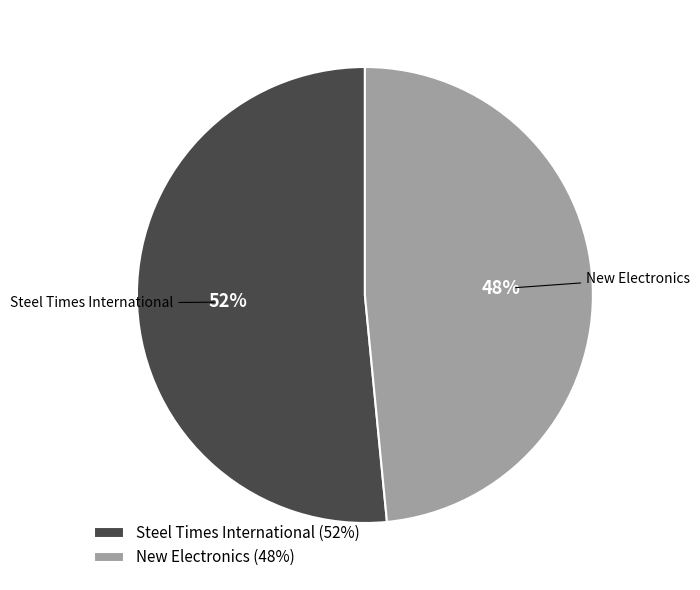

Does Steel Times International represent more than half of the total?

Yes